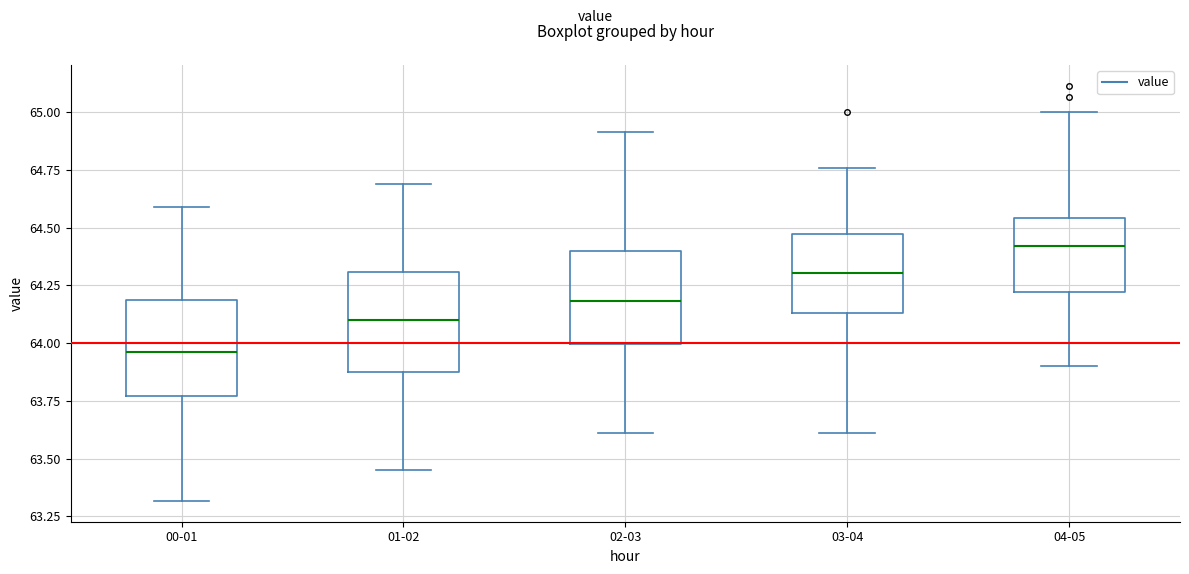

Which box has the highest median line?

04-05